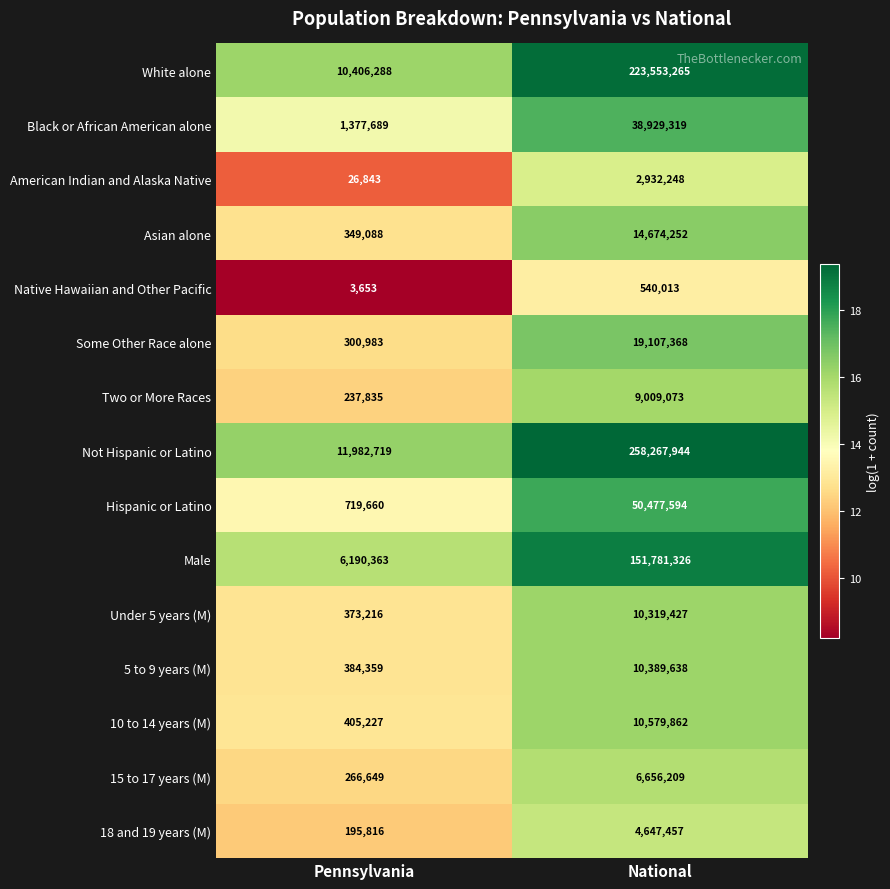

Reading right to left, what are all the values shown in this chart?

White alone: 223553265	10406288
Black or African American alone: 38929319	1377689
American Indian and Alaska Native: 2932248	26843
Asian alone: 14674252	349088
Native Hawaiian and Other Pacific: 540013	3653
Some Other Race alone: 19107368	300983
Two or More Races: 9009073	237835
Not Hispanic or Latino: 258267944	11982719
Hispanic or Latino: 50477594	719660
Male: 151781326	6190363
Under 5 years (M): 10319427	373216
5 to 9 years (M): 10389638	384359
10 to 14 years (M): 10579862	405227
15 to 17 years (M): 6656209	266649
18 and 19 years (M): 4647457	195816